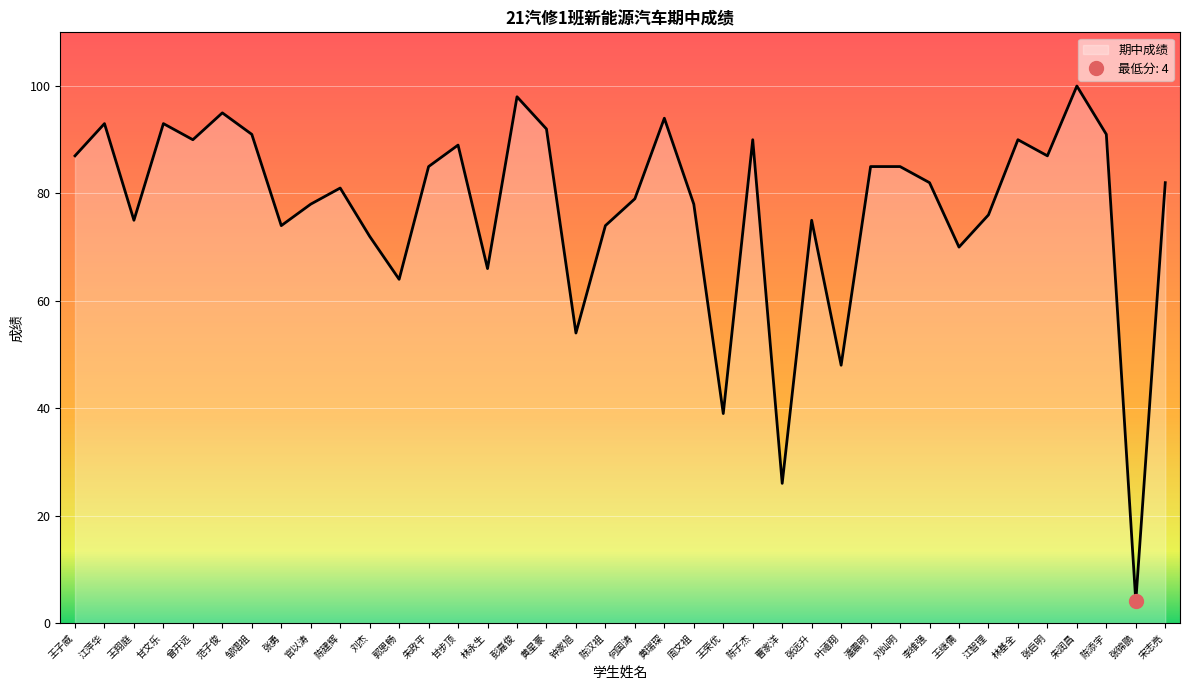

How many values exceed 82?

18